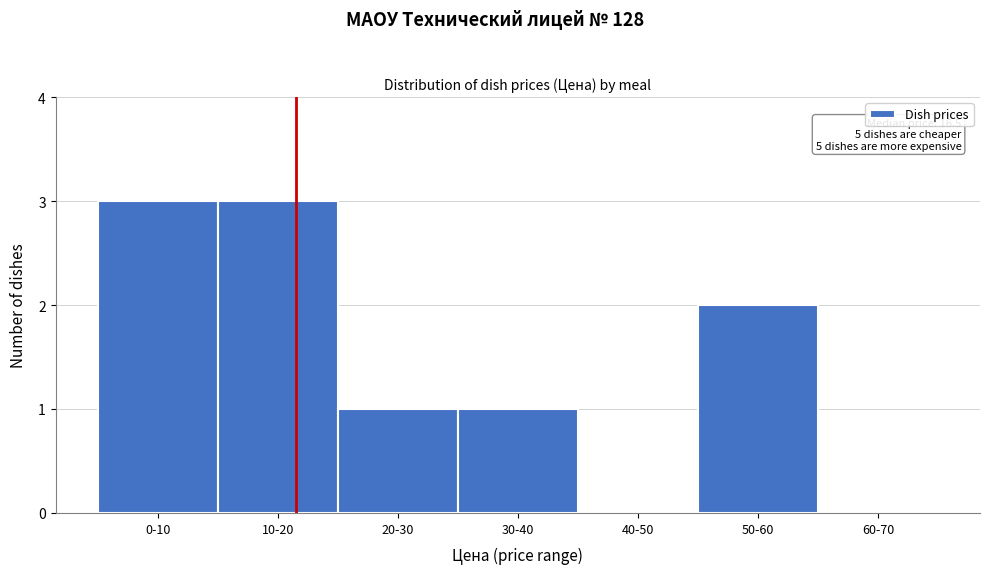

Reading left to right, what are all the values shown in this chart?

0-10=3	10-20=3	20-30=1	30-40=1	40-50=0	50-60=2	60-70=0